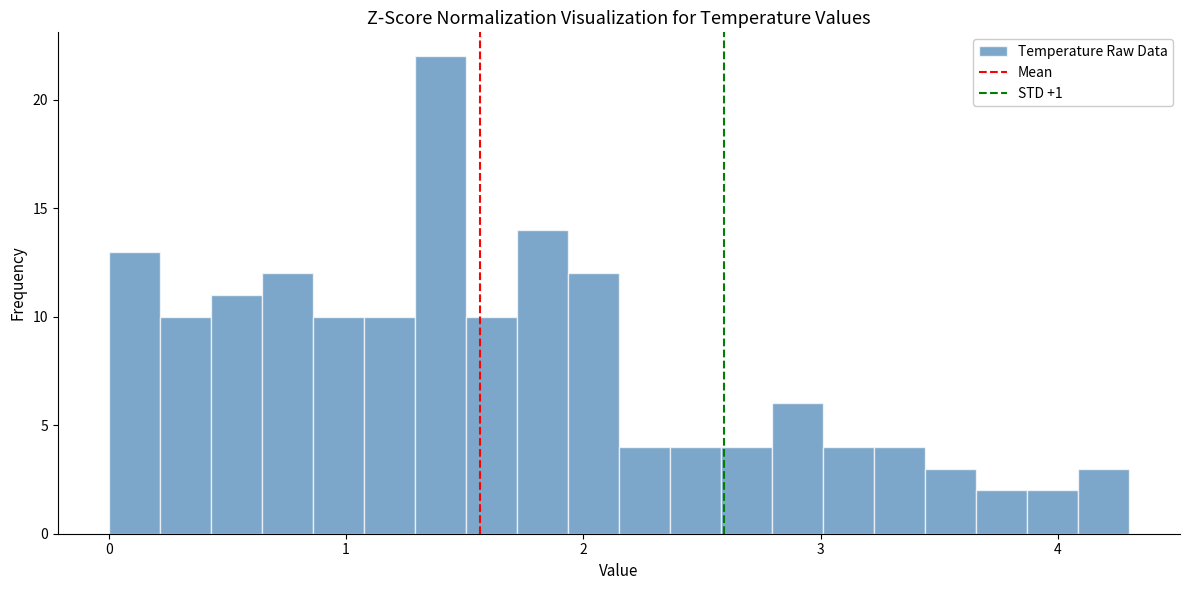

Around what value on the x-axis is the tallest bar? Give the approximate position of its centre, as read against the axis.

1.4